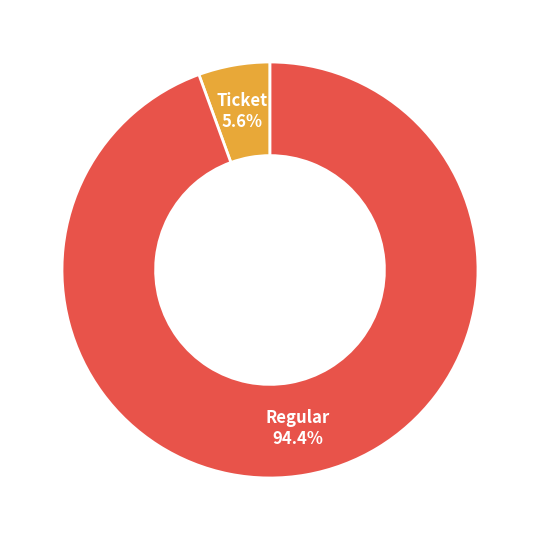

Does any single category account for the majority?

Yes